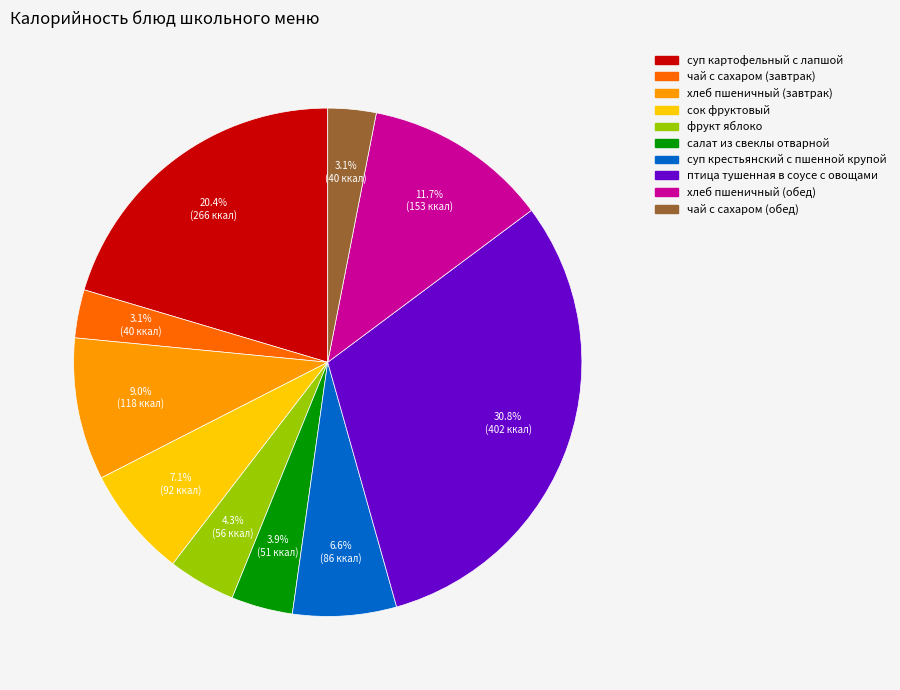

To the nearest percent, what percentage of the pie is фрукт яблоко?

4%